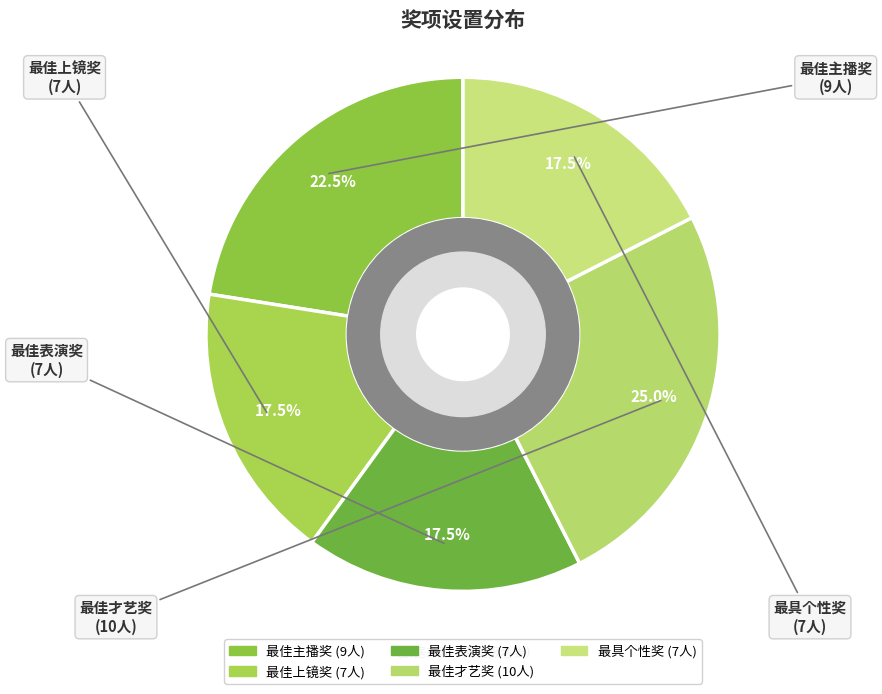

Does 最佳上镜奖 represent more than half of the total?

No